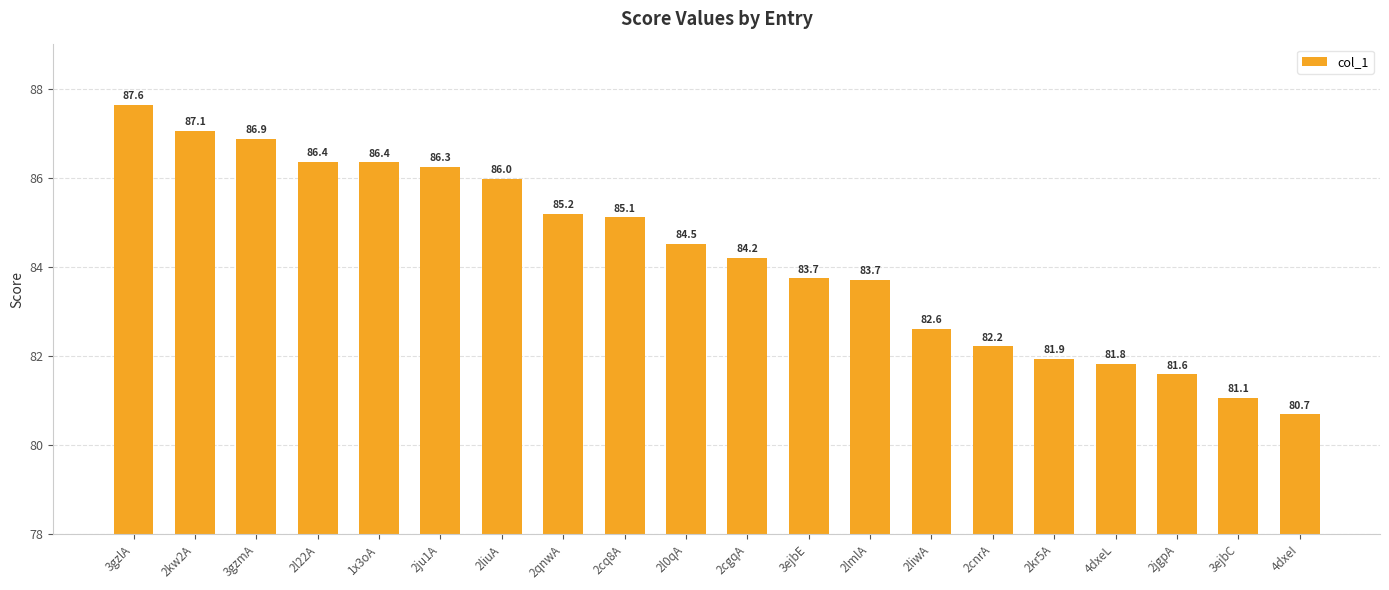

Where is the data nearest to the value 84?

2cgqA